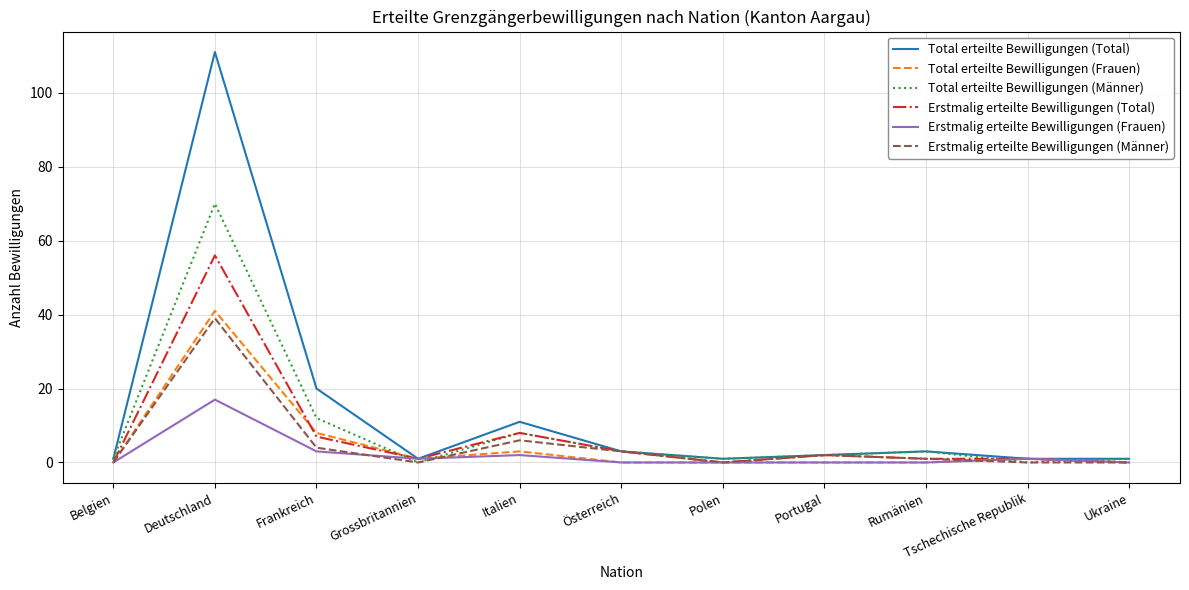

How many lines are shown in the chart?

6